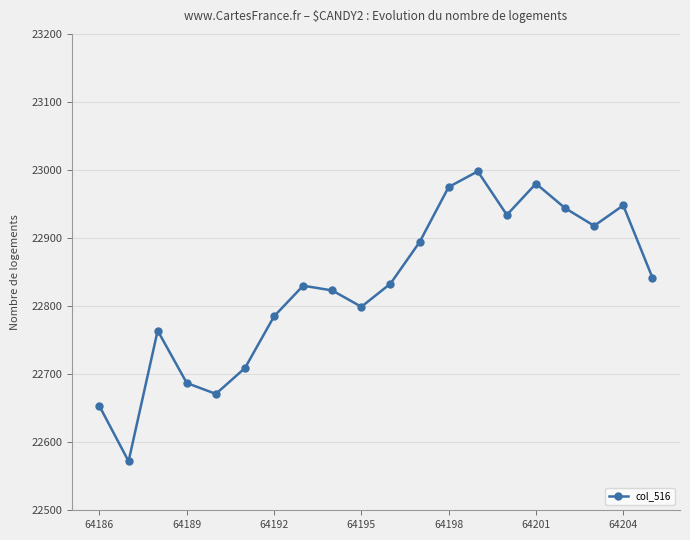

What is the value of the 10th point from the left?

22799